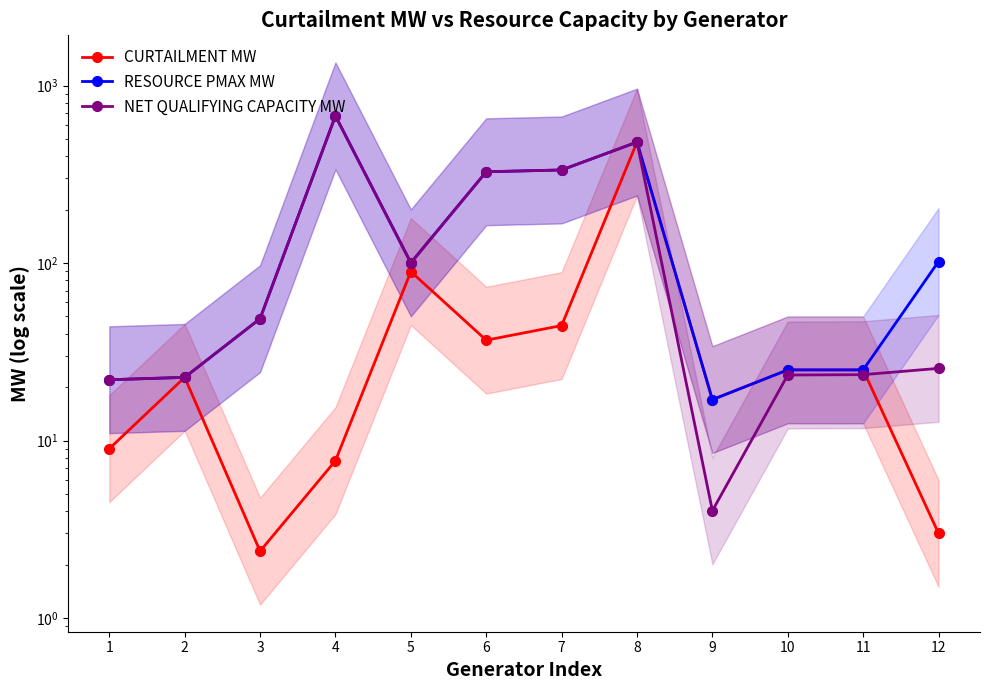

In CURTAILMENT MW, how many points are higher than both neighbors (excluding endpoints)?

3